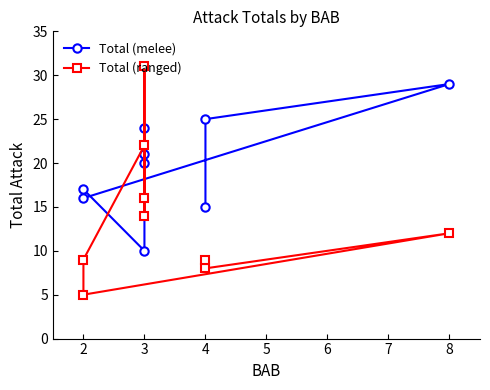

The Total (melee) series shows 21 at 3. True or false?

True